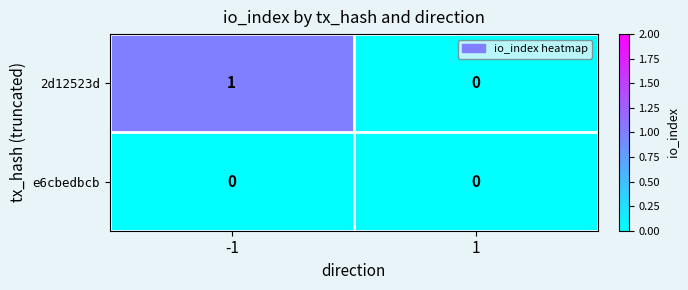

Which series changed the most between -1 and 1?

2d12523d